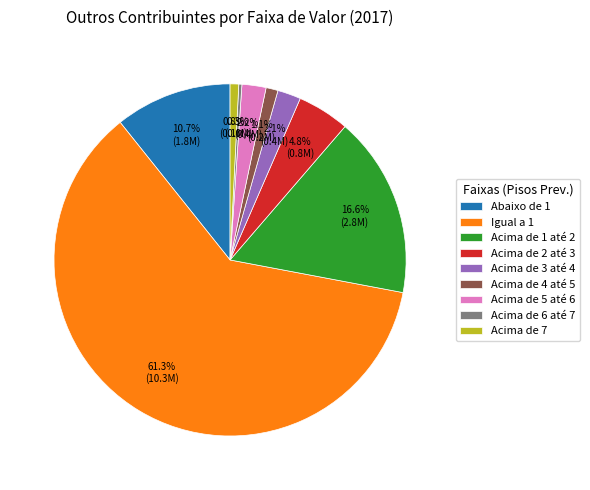

What percentage is NOT represented by Acima de 4 até 5?

98.9%